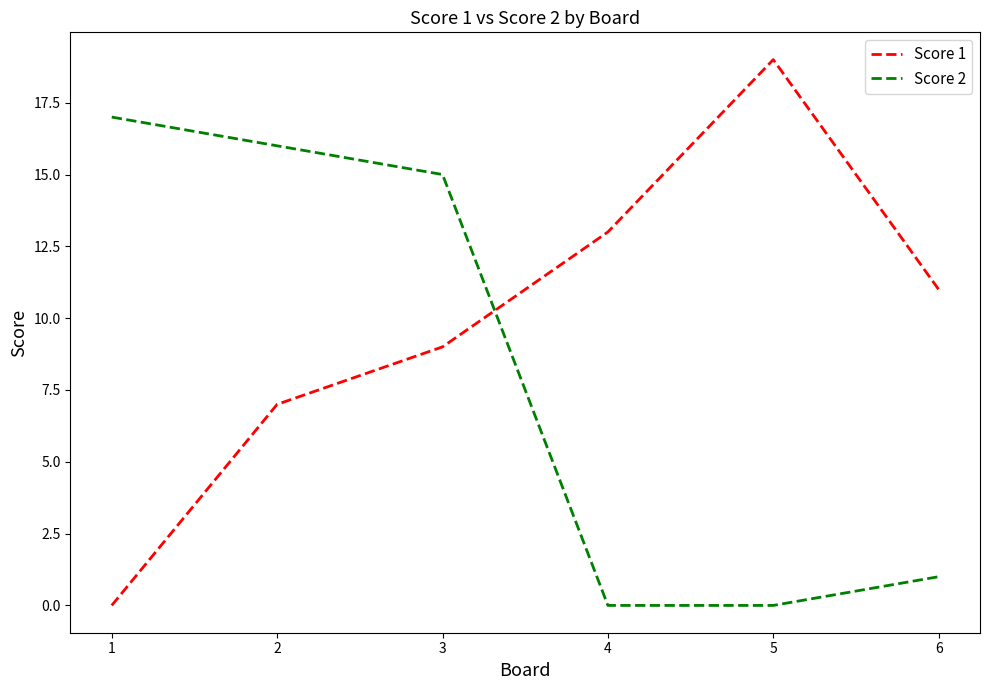

What is the difference between the highest and lowest values at 1?

17